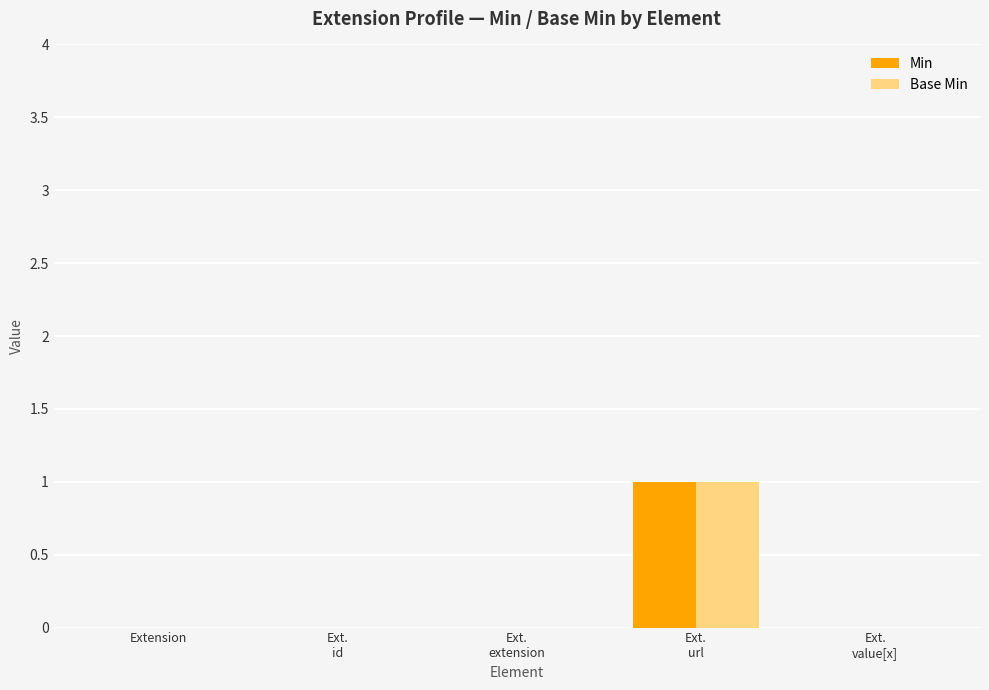

The Min series shows 0 at Extension. True or false?

True